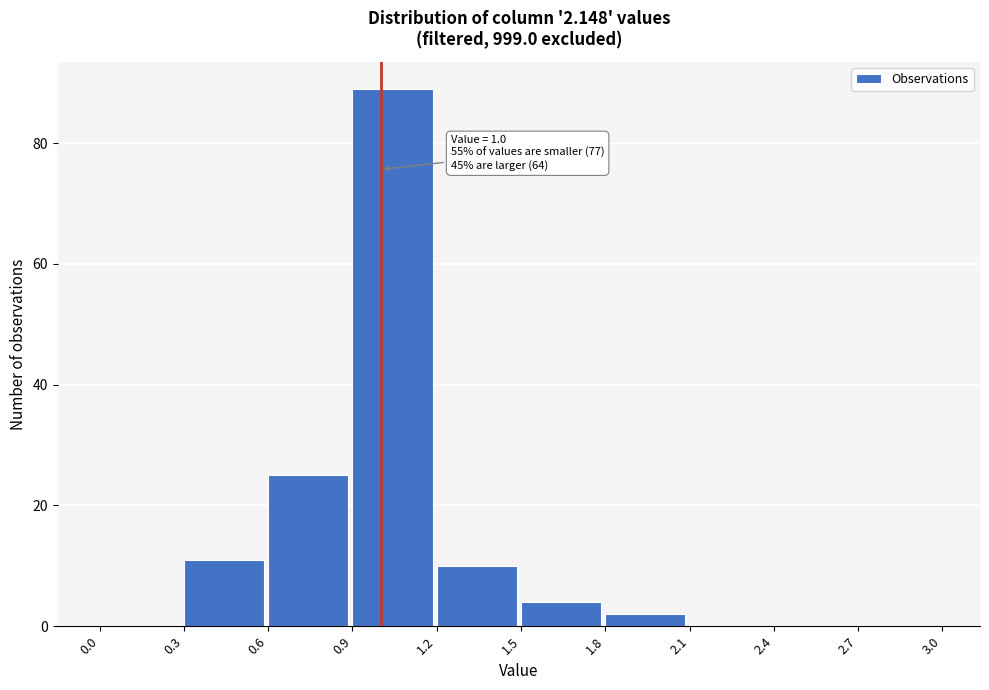

Which range on the x-axis has the tallest bar?

0.9 to 1.2